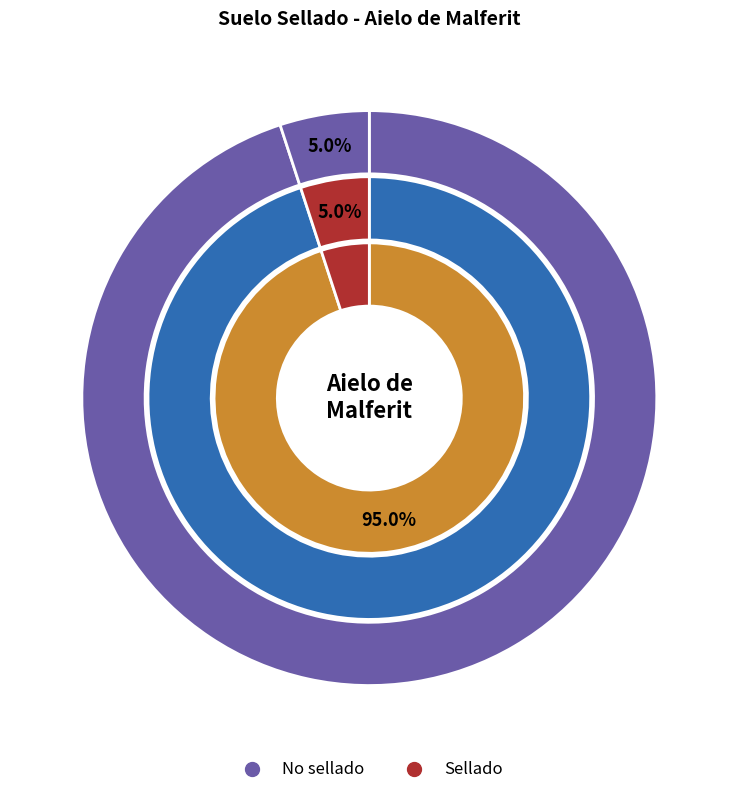

To the nearest percent, what percentage of the pie is No sellado?

95%